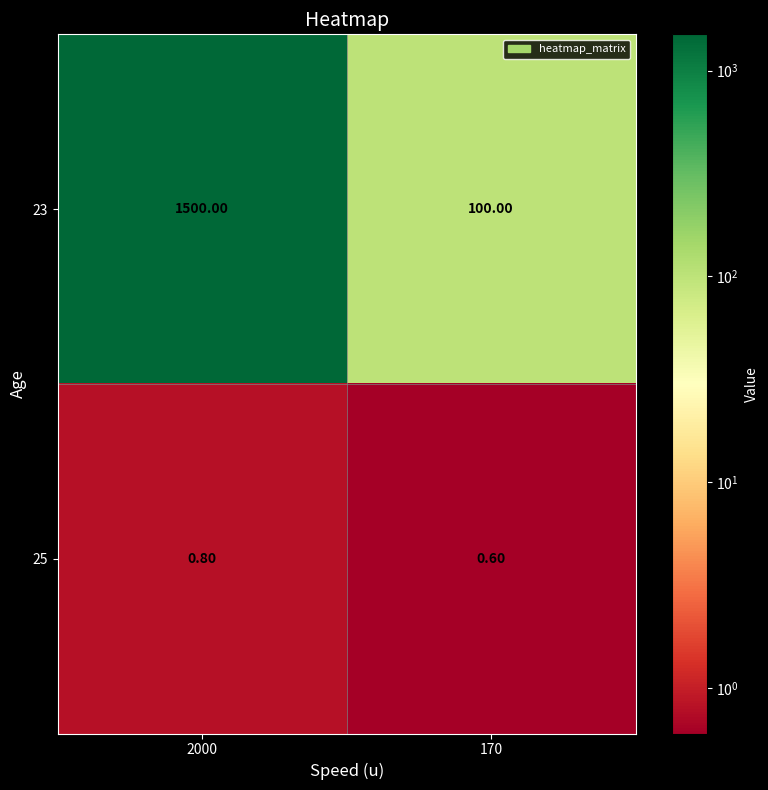

What is the minimum value shown in the chart?

0.6